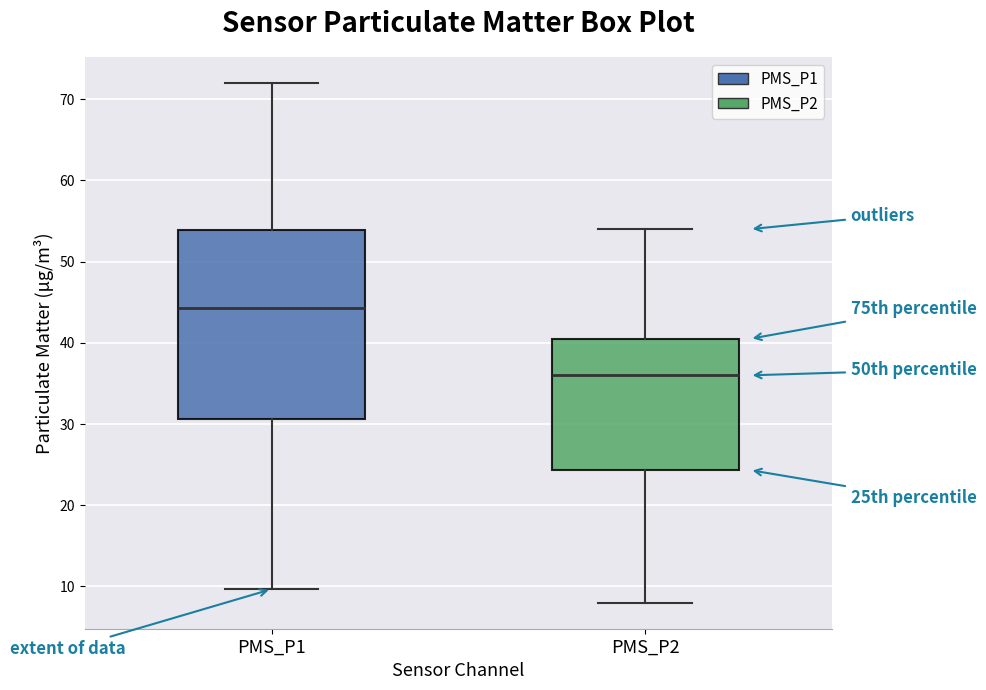

Reading left to right, transcribe this box plot: for each box, give where its median line is, the range the box spans, and where its two whiskers end, as read against the y-axis. The values are not printed on the chart, so give them approximately, as read against the axis.

PMS_P1: median 44, box 31 to 54, whiskers 10 to 72
PMS_P2: median 36, box 24 to 40, whiskers 8 to 54